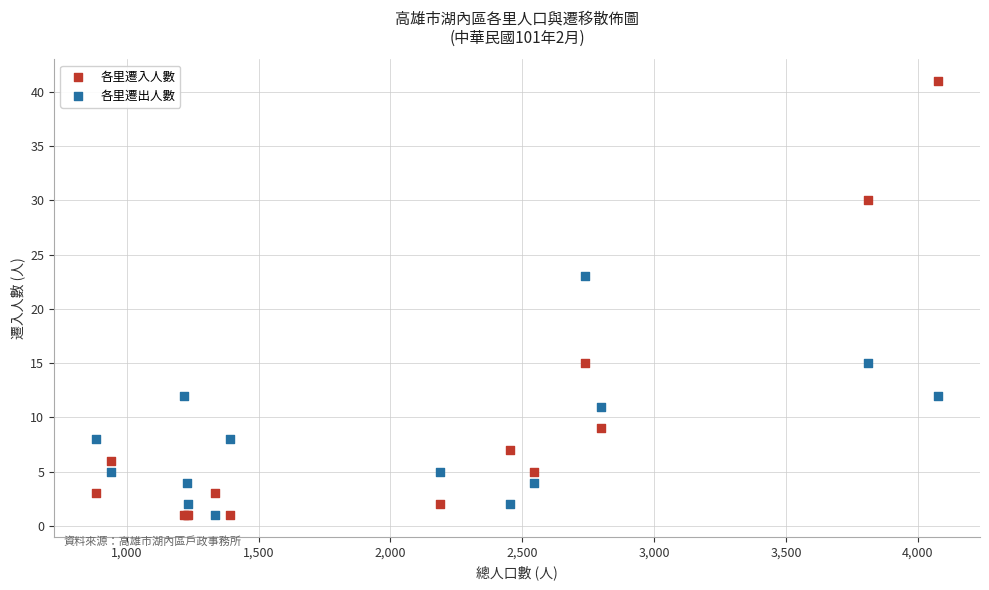

Which series has the largest Y range (max minus min)?

各里遷入人數